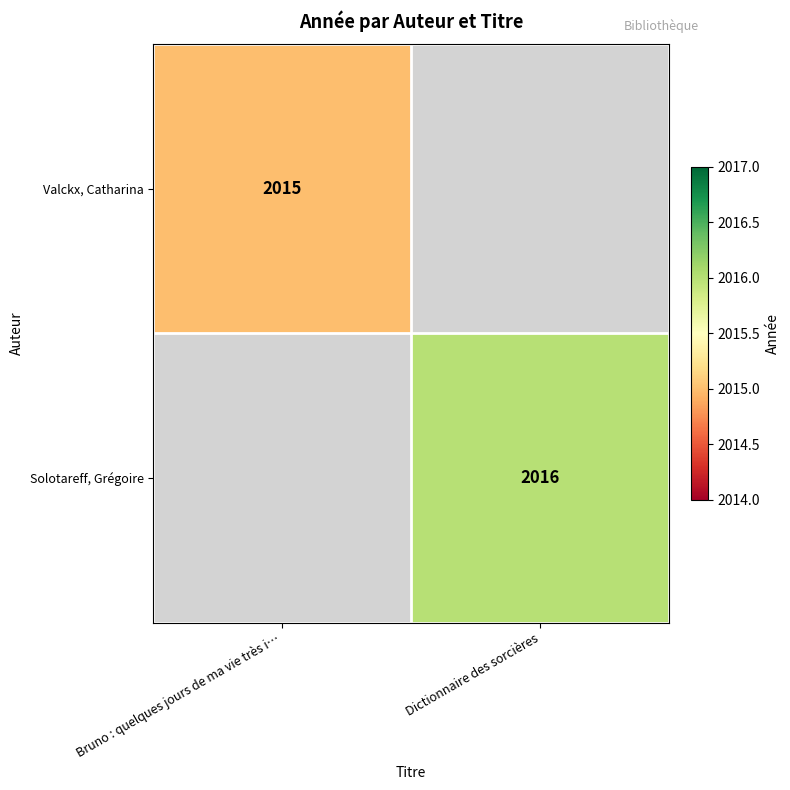

Is it true that Solotareff, Grégoire equals 924.5 at Dictionnaire des sorcières?

False